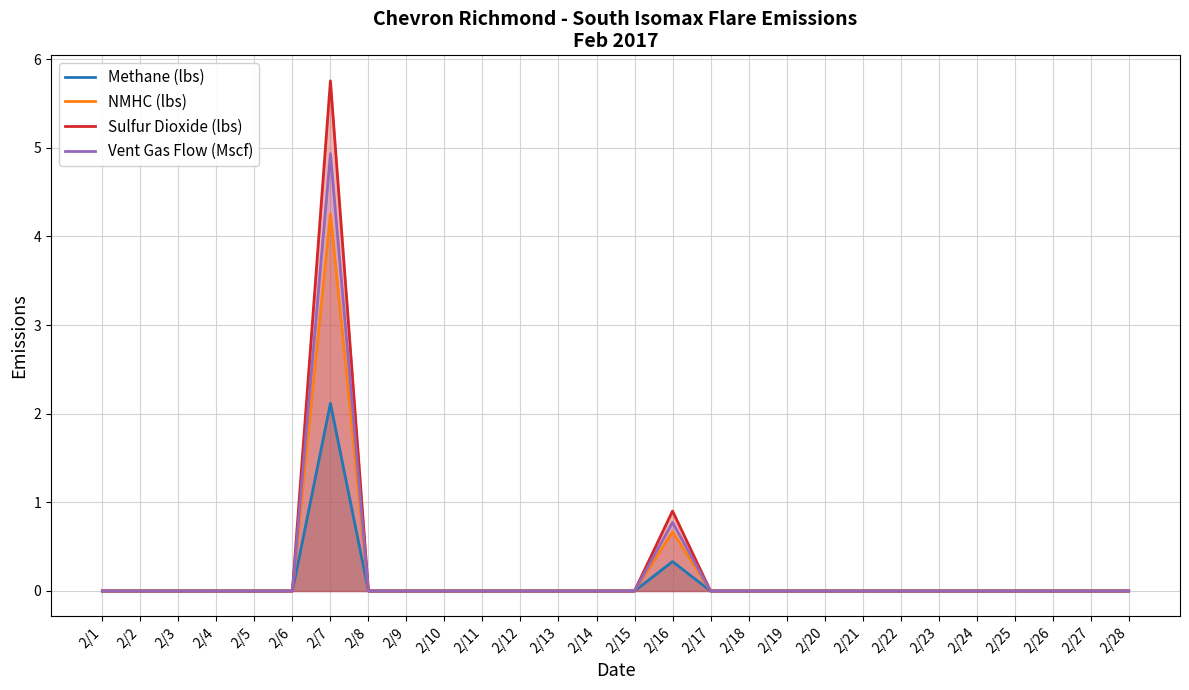

What is the difference between the maximum and minimum values in the Sulfur Dioxide (lbs) series?

5.8